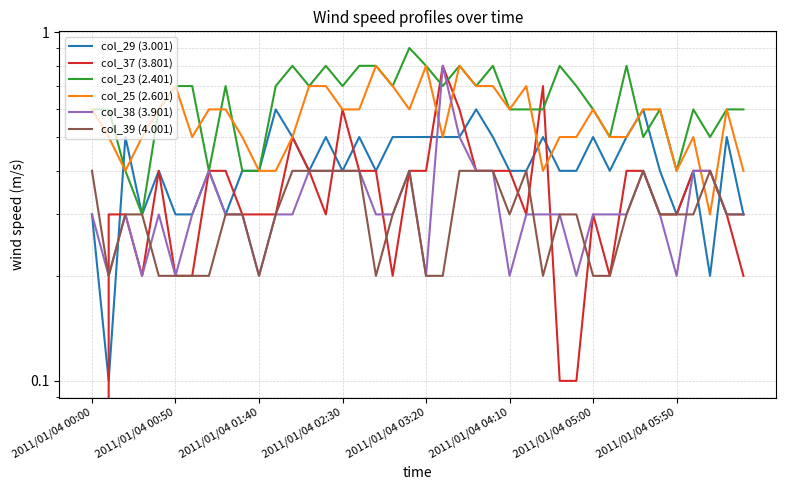

What is the value of the col_38 (3.901) point at the 22nd from the left?

0.8